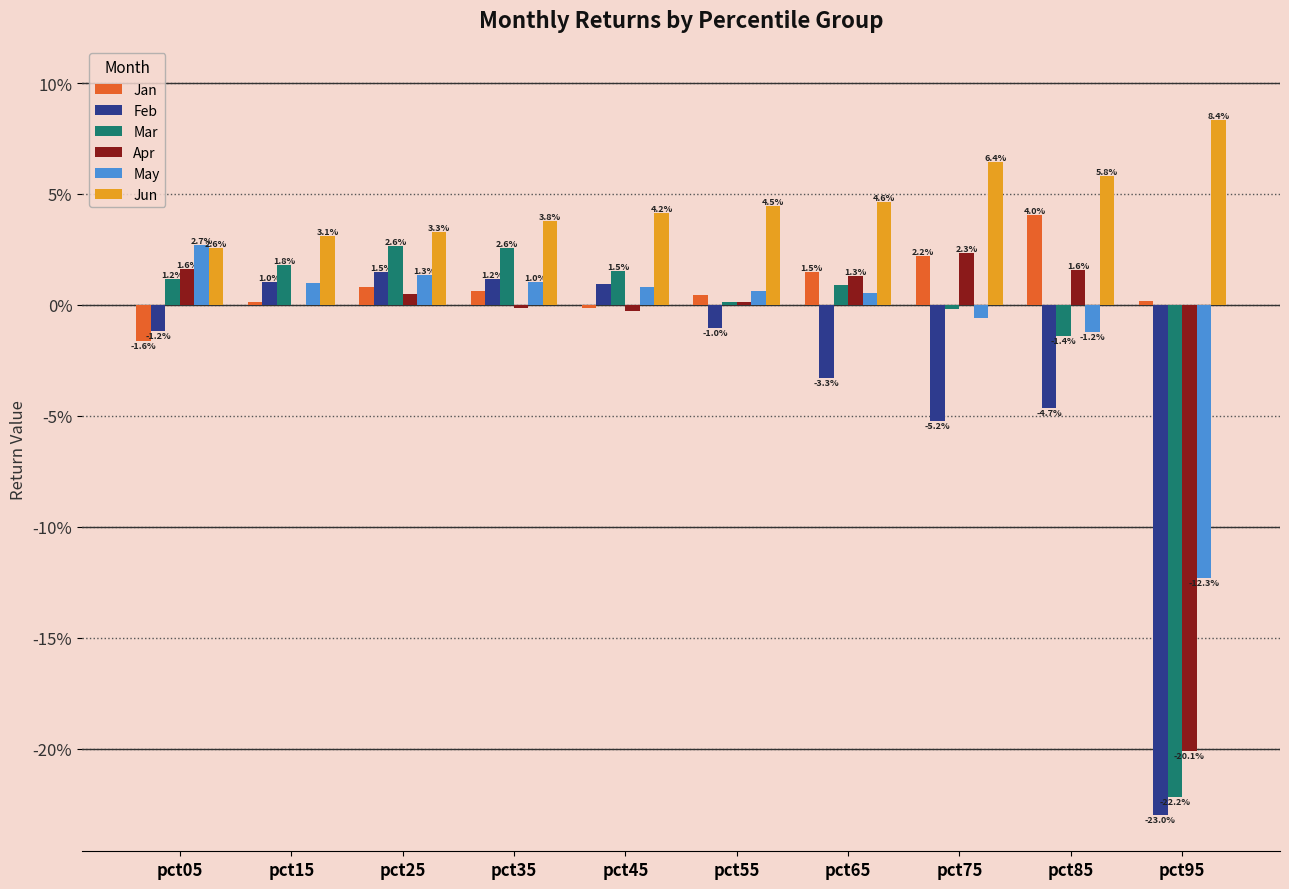

Are the bars grouped side by side (vs. stacked)?

Yes